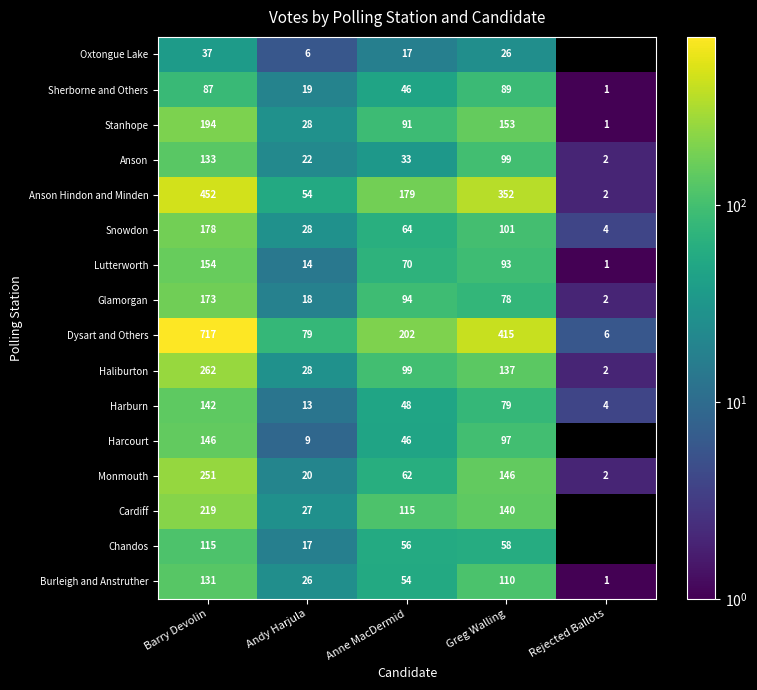

At which label is Lutterworth closest to 77?

Anne MacDermid